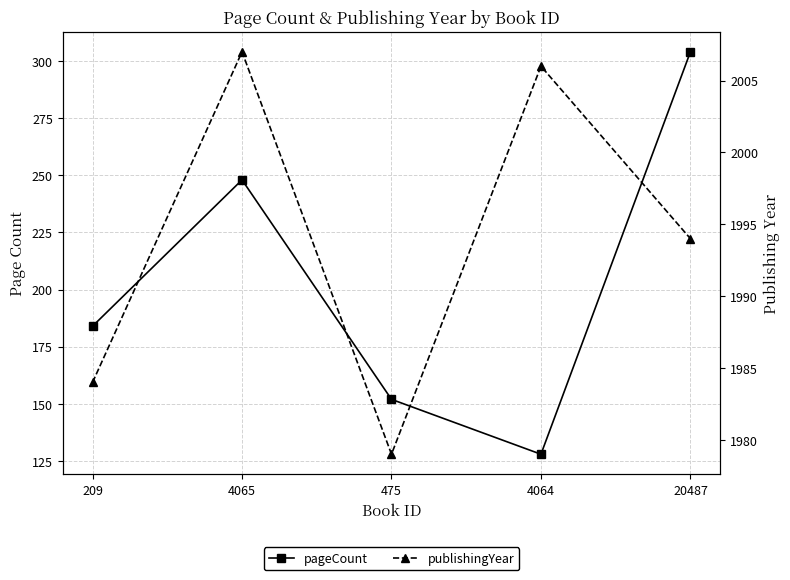

Where does the publishingYear series first go above 1994?

4065